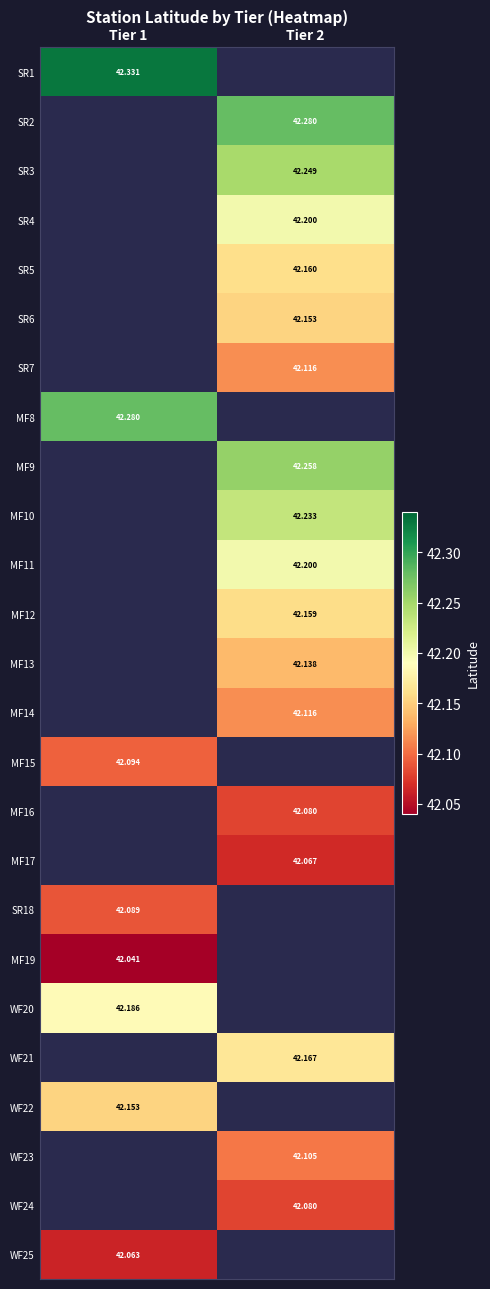

At which label does SR4 first exceed 42?

Tier 2